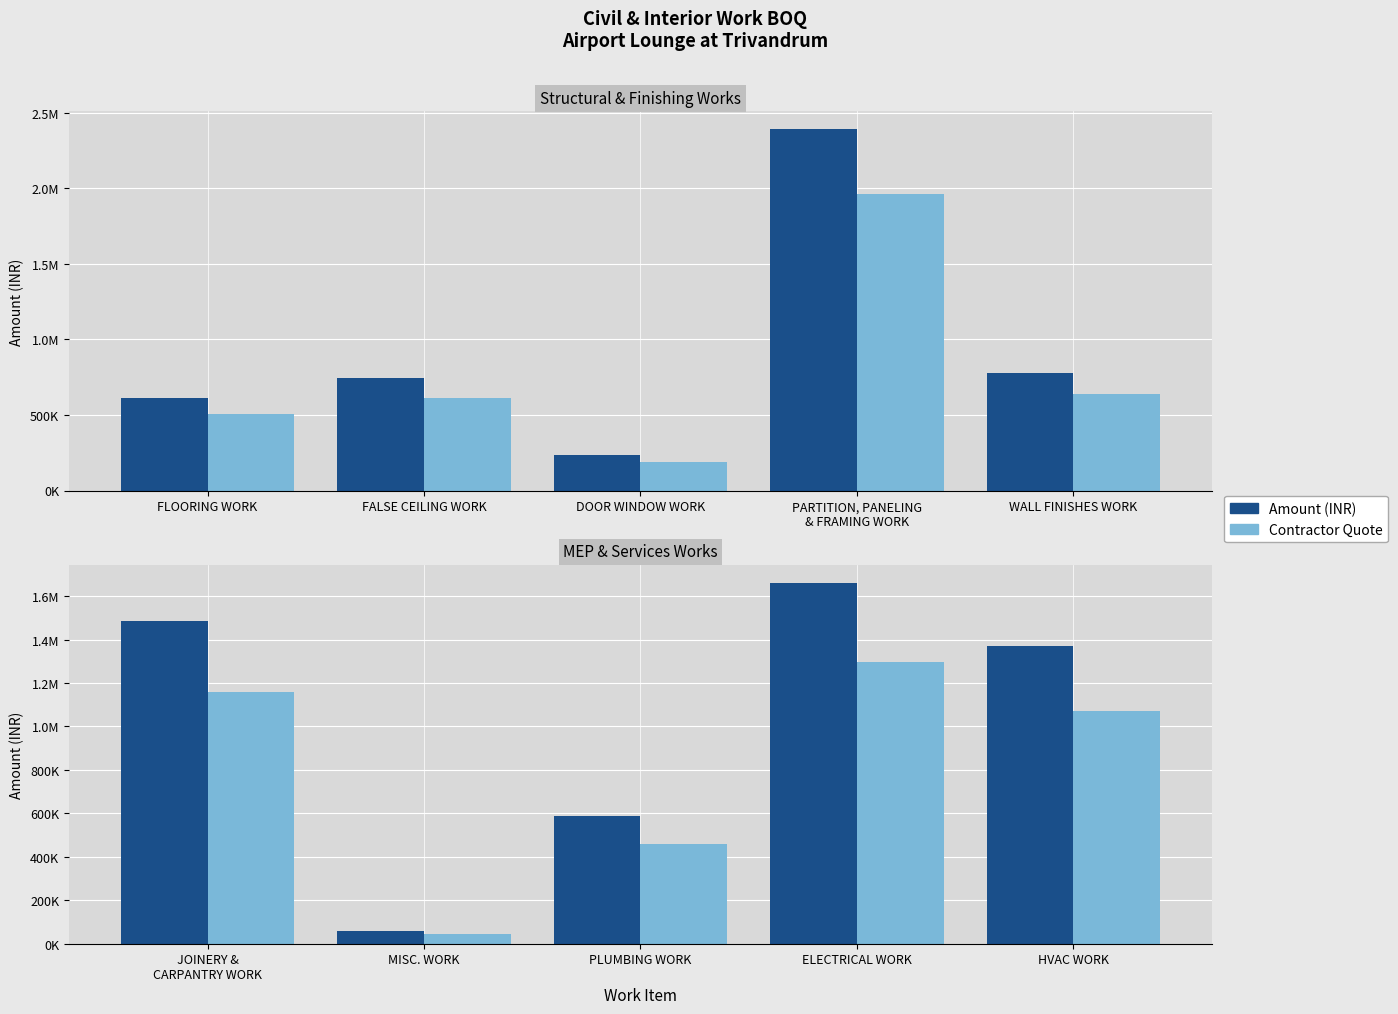

Does the chart contain any negative values?

No